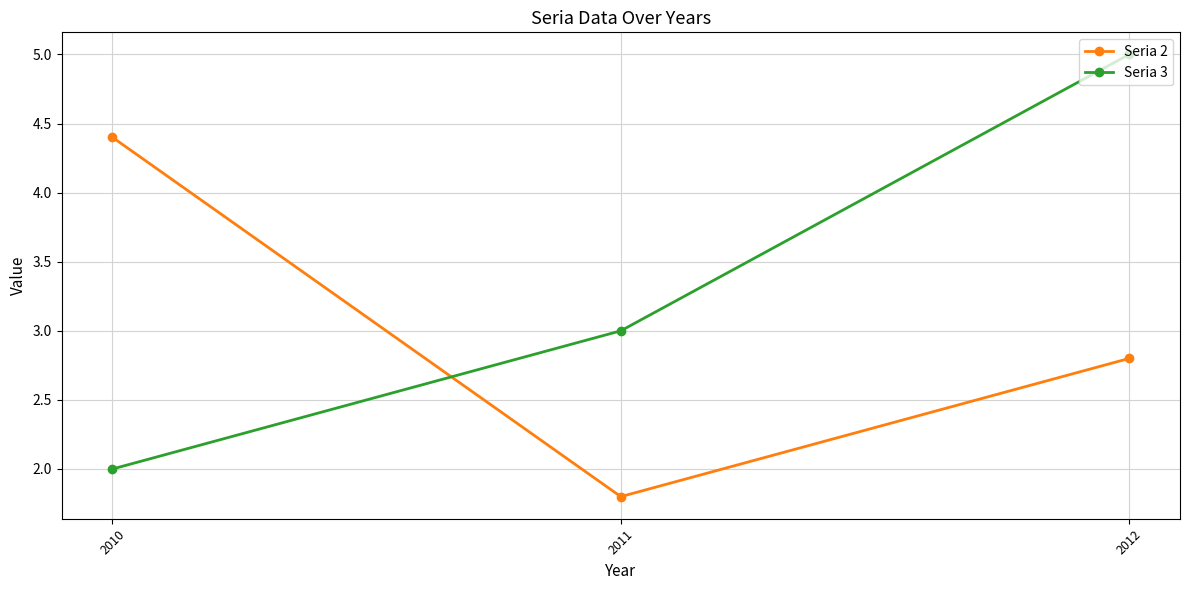

What is the maximum value for Seria 3?

5.0